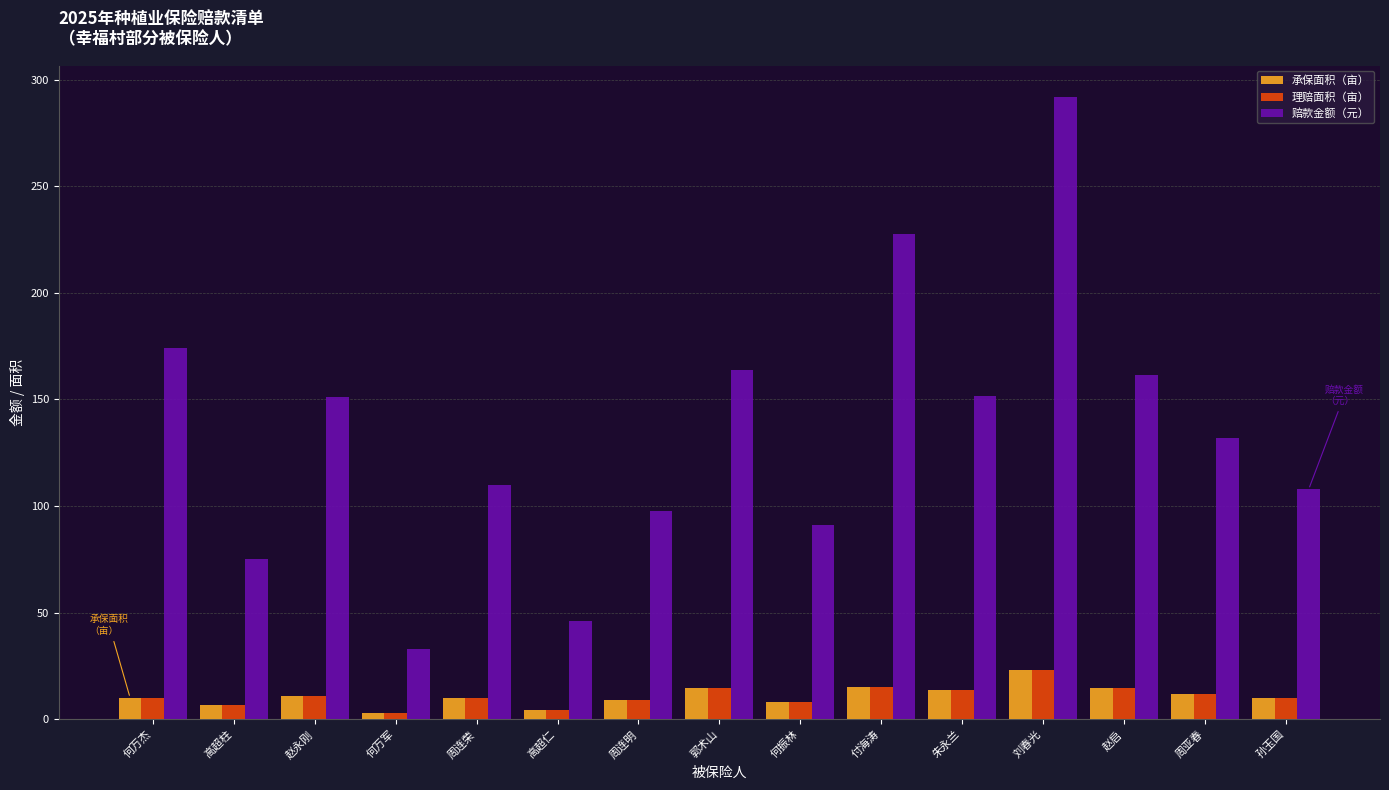

What is the approximate value of 理赔面积（亩） at 周亚春?

12.0